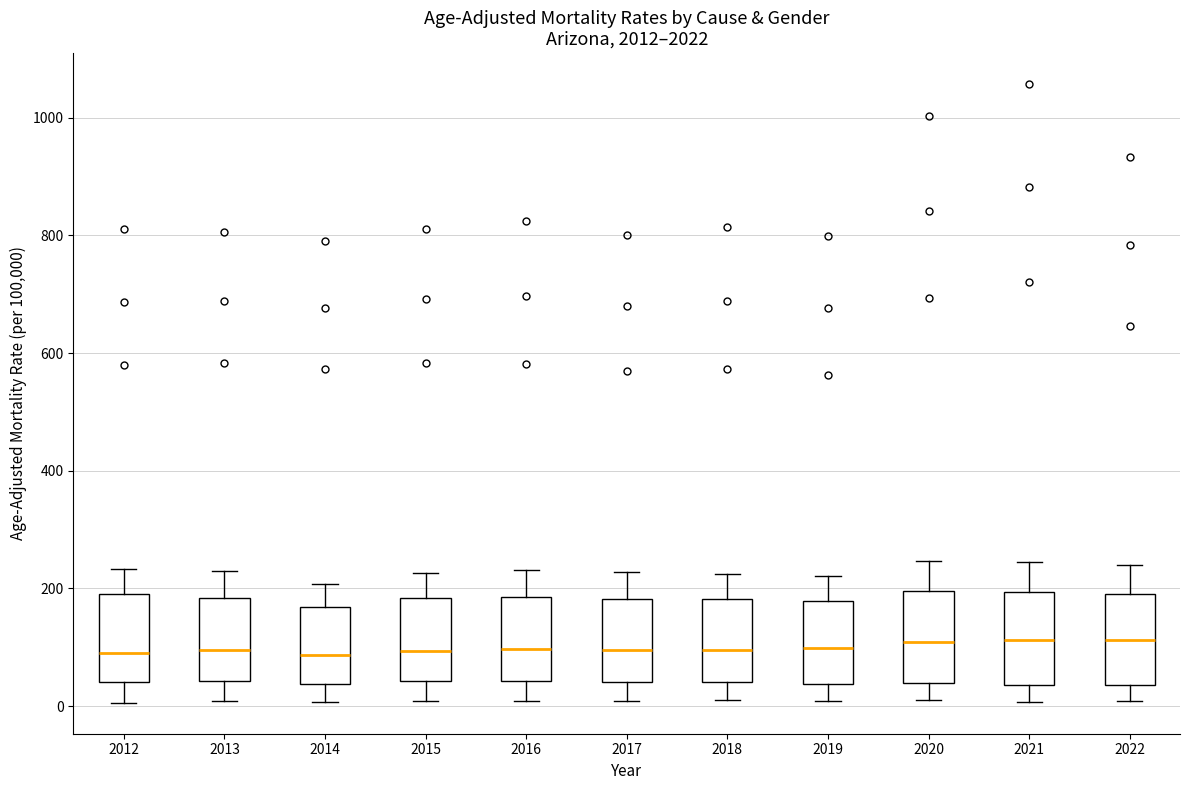

Where does the lower whisker of the box at x = 2018 end on the y-axis? The values are not printed on the chart, so give them approximately, as read against the axis.

20